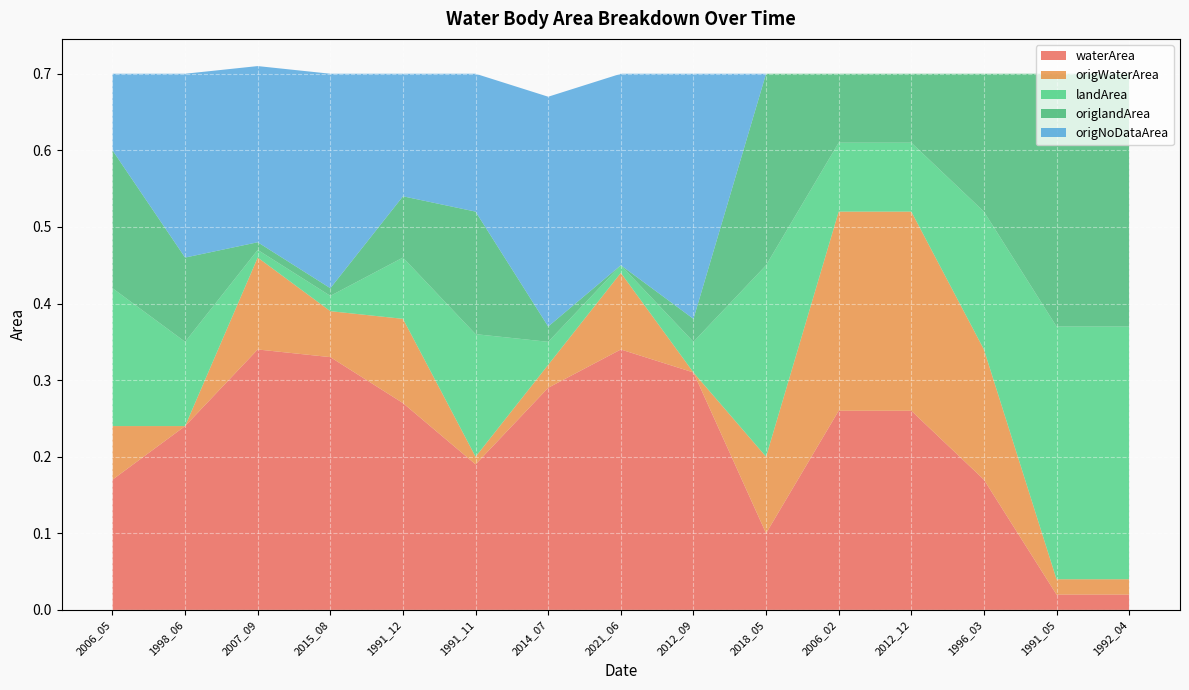

Reading right to left, extract all data points from this chart.

waterArea: 1992_04=0.0	1991_05=0.0	1996_03=0.2	2012_12=0.3	2006_02=0.3	2018_05=0.1	2012_09=0.3	2021_06=0.3	2014_07=0.3	1991_11=0.2	1991_12=0.3	2015_08=0.3	2007_09=0.3	1998_06=0.2	2006_05=0.2
origWaterArea: 1992_04=0.0	1991_05=0.0	1996_03=0.2	2012_12=0.3	2006_02=0.3	2018_05=0.1	2012_09=0.0	2021_06=0.1	2014_07=0.0	1991_11=0.0	1991_12=0.1	2015_08=0.1	2007_09=0.1	1998_06=0.0	2006_05=0.1
landArea: 1992_04=0.3	1991_05=0.3	1996_03=0.2	2012_12=0.1	2006_02=0.1	2018_05=0.2	2012_09=0.0	2021_06=0.0	2014_07=0.0	1991_11=0.2	1991_12=0.1	2015_08=0.0	2007_09=0.0	1998_06=0.1	2006_05=0.2
origlandArea: 1992_04=0.3	1991_05=0.3	1996_03=0.2	2012_12=0.1	2006_02=0.1	2018_05=0.2	2012_09=0.0	2021_06=0.0	2014_07=0.0	1991_11=0.2	1991_12=0.1	2015_08=0.0	2007_09=0.0	1998_06=0.1	2006_05=0.2
origNoDataArea: 1992_04=0.0	1991_05=0.0	1996_03=0.0	2012_12=0.0	2006_02=0.0	2018_05=0.0	2012_09=0.3	2021_06=0.2	2014_07=0.3	1991_11=0.2	1991_12=0.2	2015_08=0.3	2007_09=0.2	1998_06=0.2	2006_05=0.1